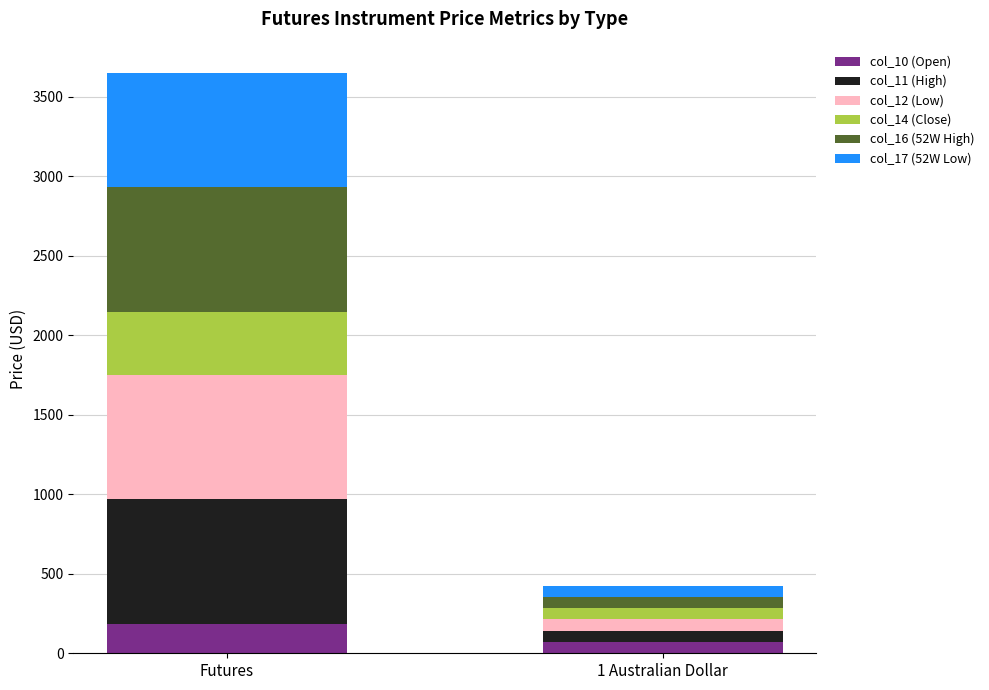

At which category is the sum across all series the highest?

Futures